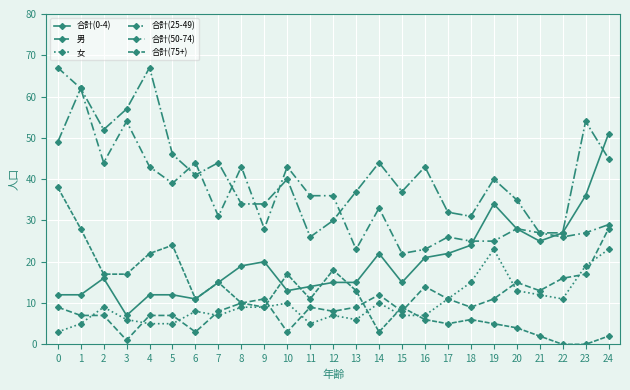

How many distinct data groups are displayed?

6